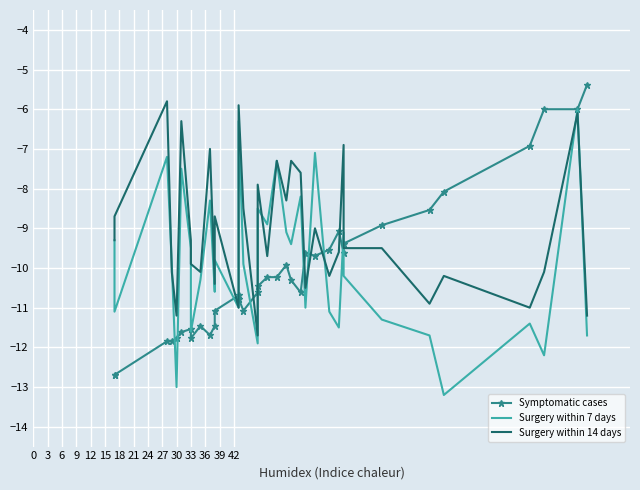

Which series ends up on top after the final intersection of Symptomatic cases and Surgery within 14 days?

Symptomatic cases